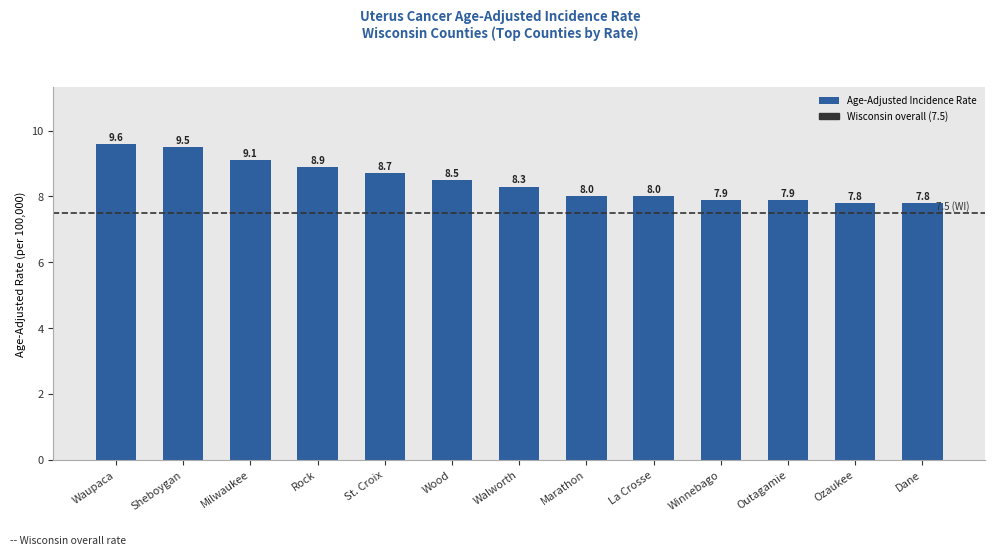

Are the bars grouped side by side (vs. stacked)?

No